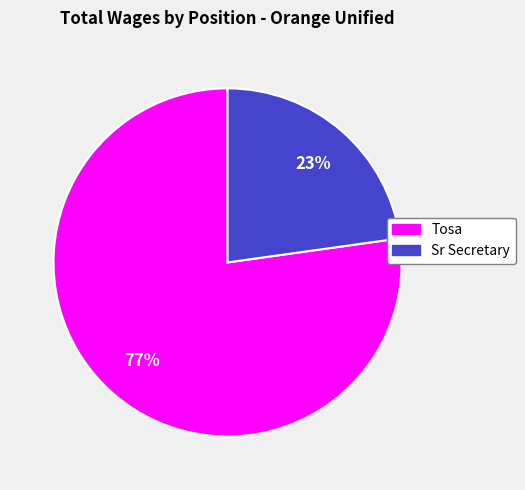

Which has a higher value, Tosa or Sr Secretary?

Tosa